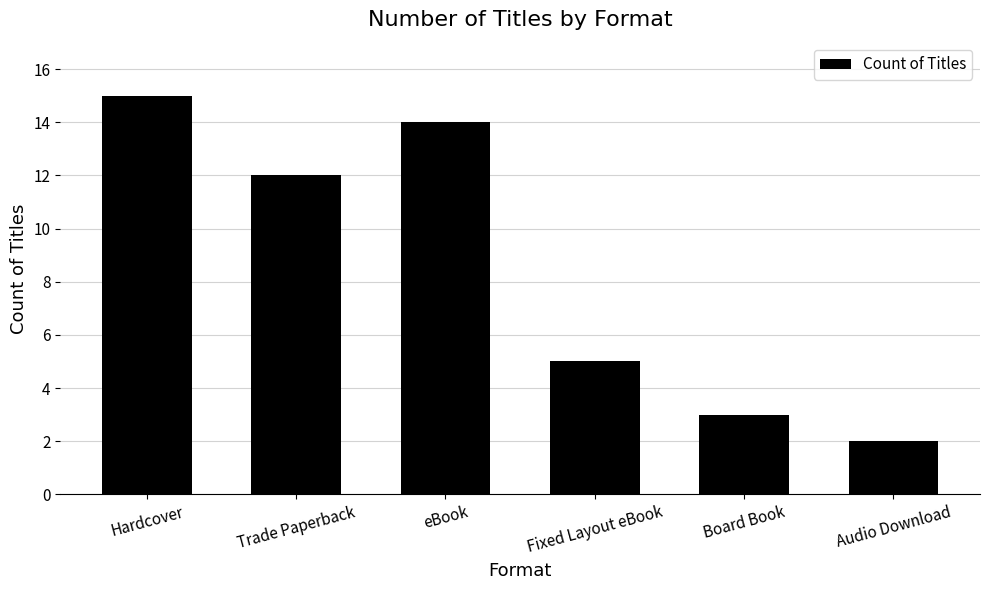

Is it true that the value at Audio Download is 1?

False